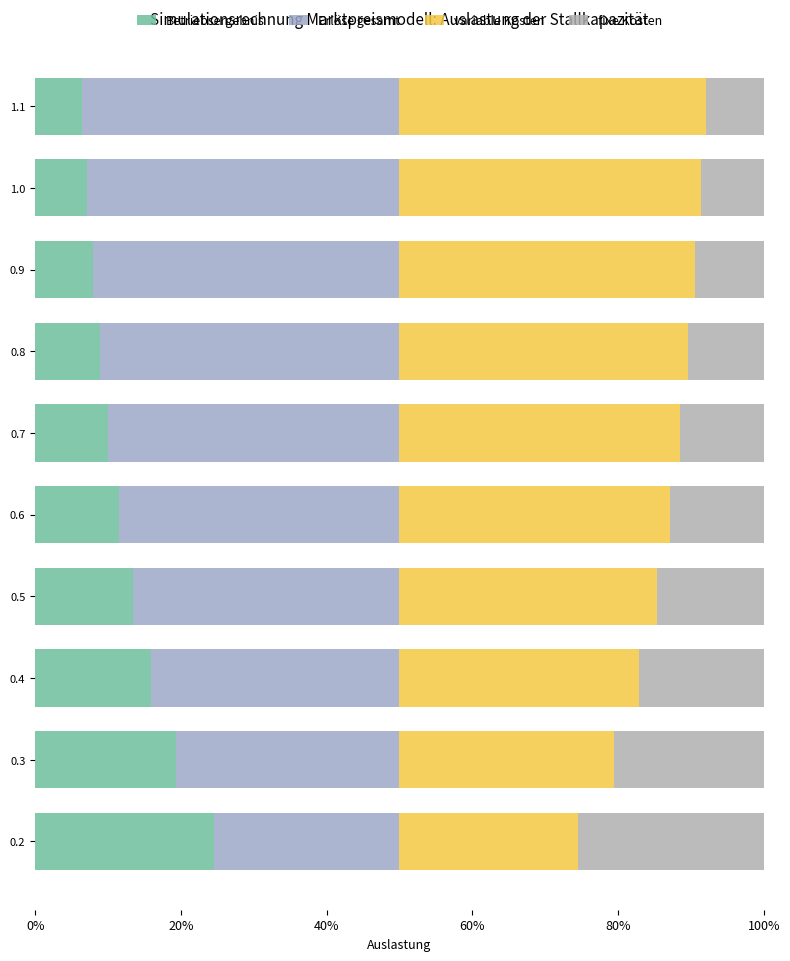

Reading left to right, list all the values displayed in this chart.

Betriebsergebnis: 24.6	19.4	15.9	13.4	11.5	10.0	8.8	7.9	7.1	6.4
Erlöse gesamt: 25.4	30.6	34.1	36.6	38.5	40.0	41.2	42.1	42.9	43.6
variable Kosten: 24.5	29.5	32.9	35.3	37.1	38.5	39.7	40.6	41.4	42.0
fixe Kosten: 25.5	20.5	17.1	14.7	12.9	11.5	10.3	9.4	8.6	8.0